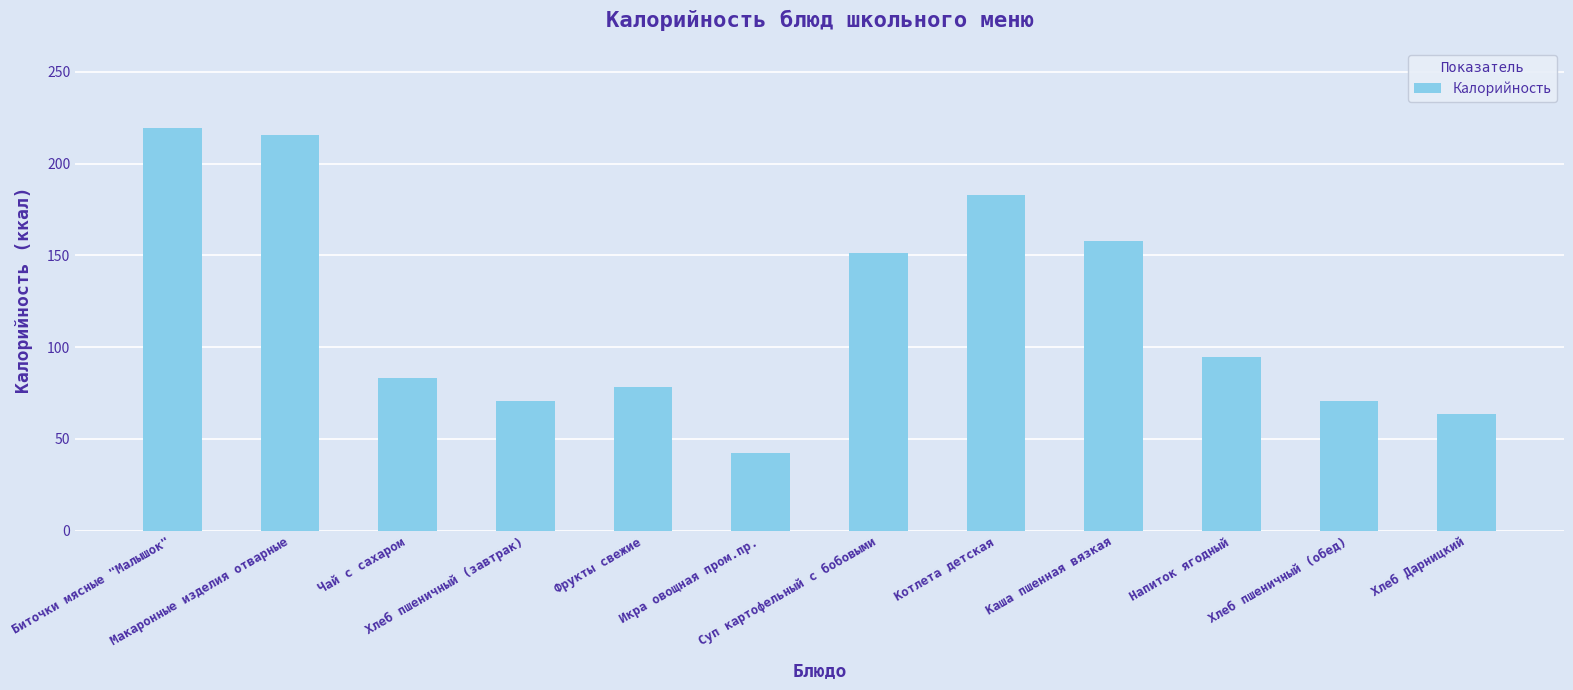

Are the bars horizontal?

No